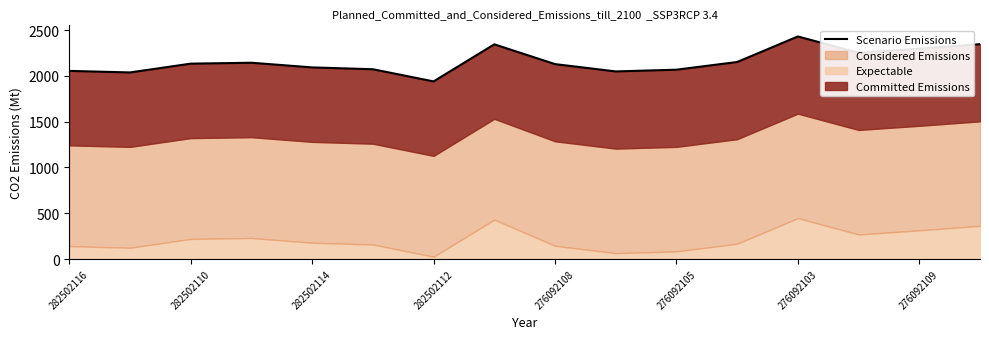

At which label is the value closest to 2185?

11